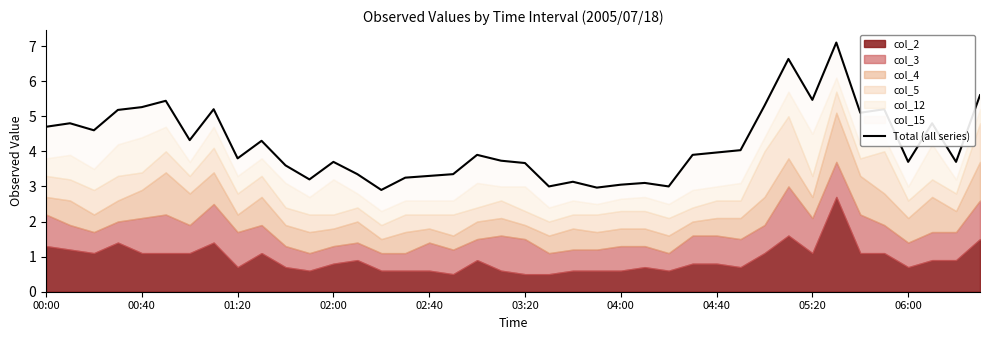

Does the chart have visible grid lines?

No